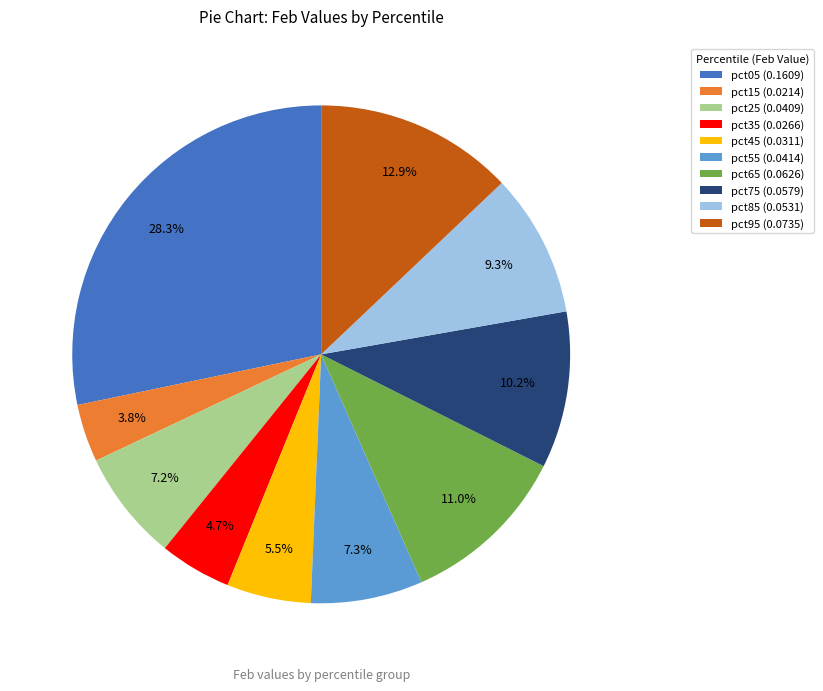

How many slices are in this pie chart?

10